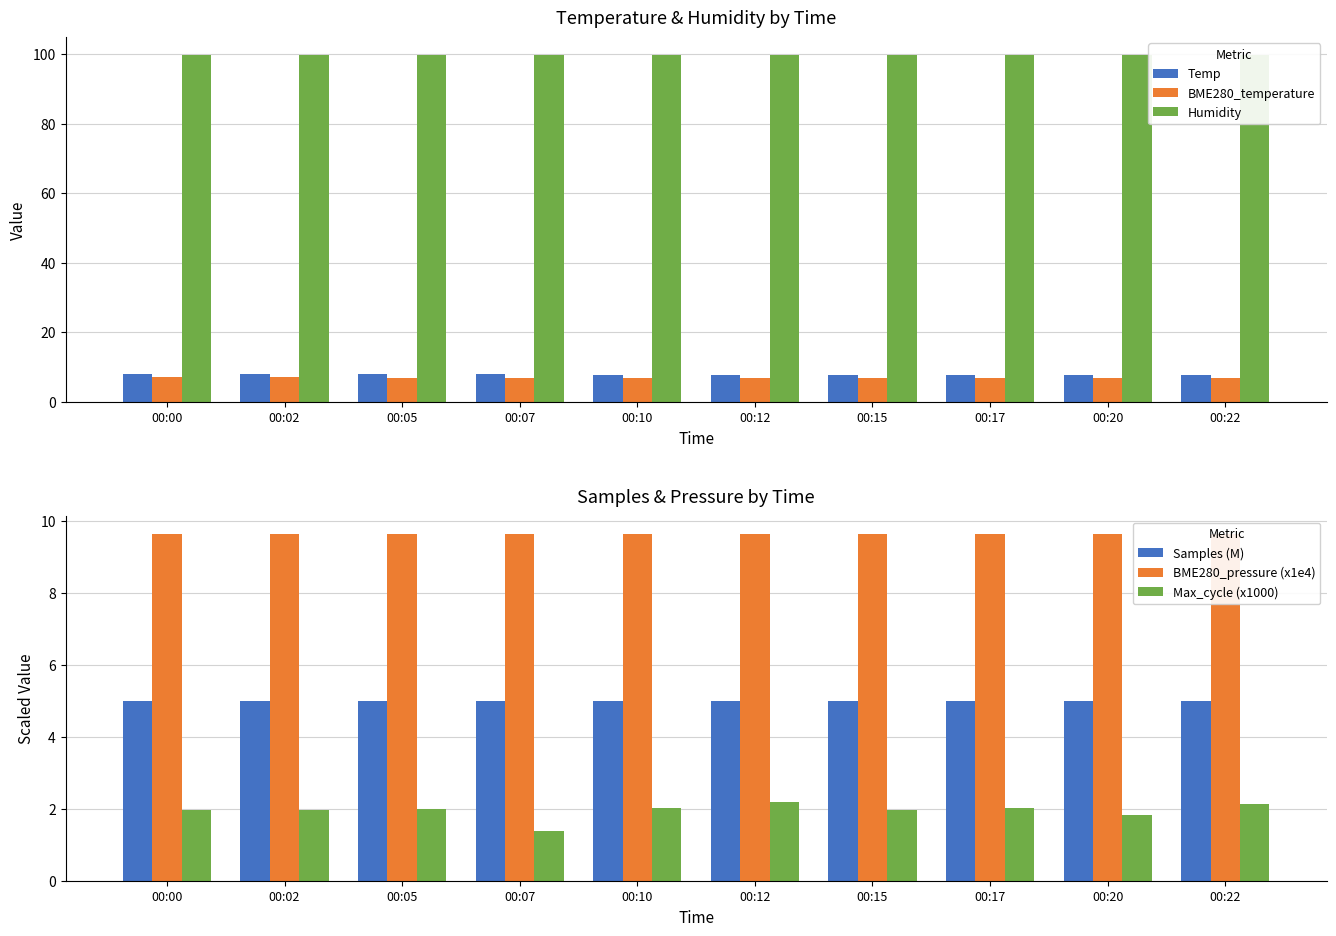

What is the sum of all Temp values?

77.4